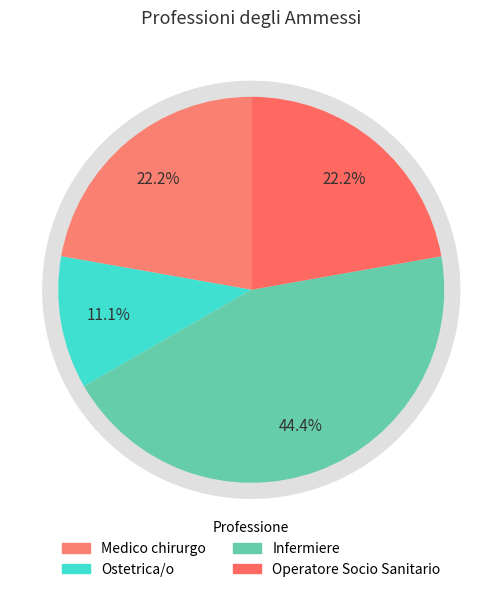

What percentage is the Medico chirurgo slice, to the nearest percent?

22%